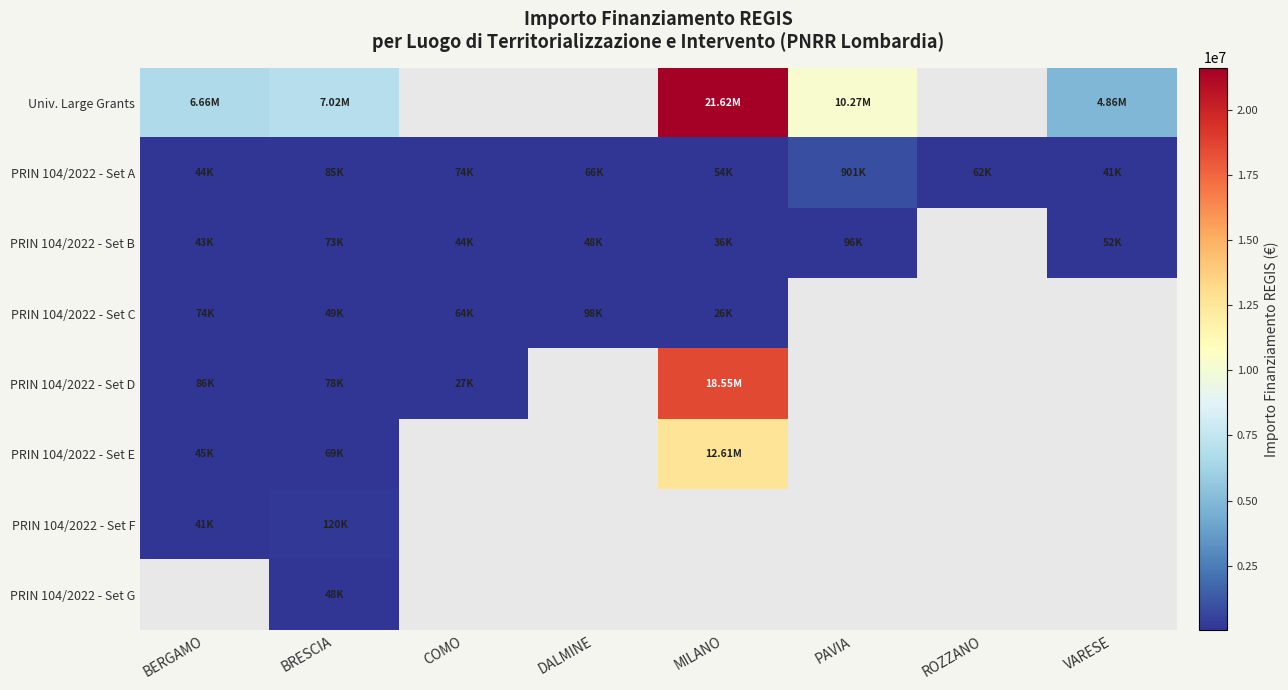

What is the difference between the highest and lowest values at MILANO?

21589580.0